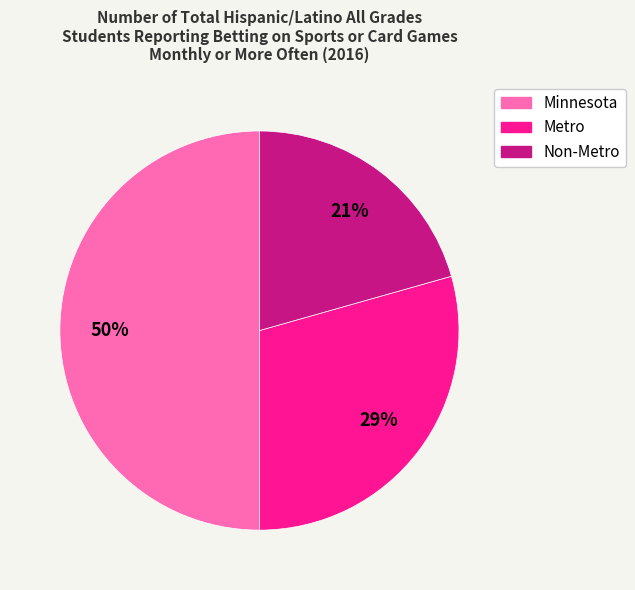

To the nearest percent, what is the difference between the largest and smallest slice percentages?

29%